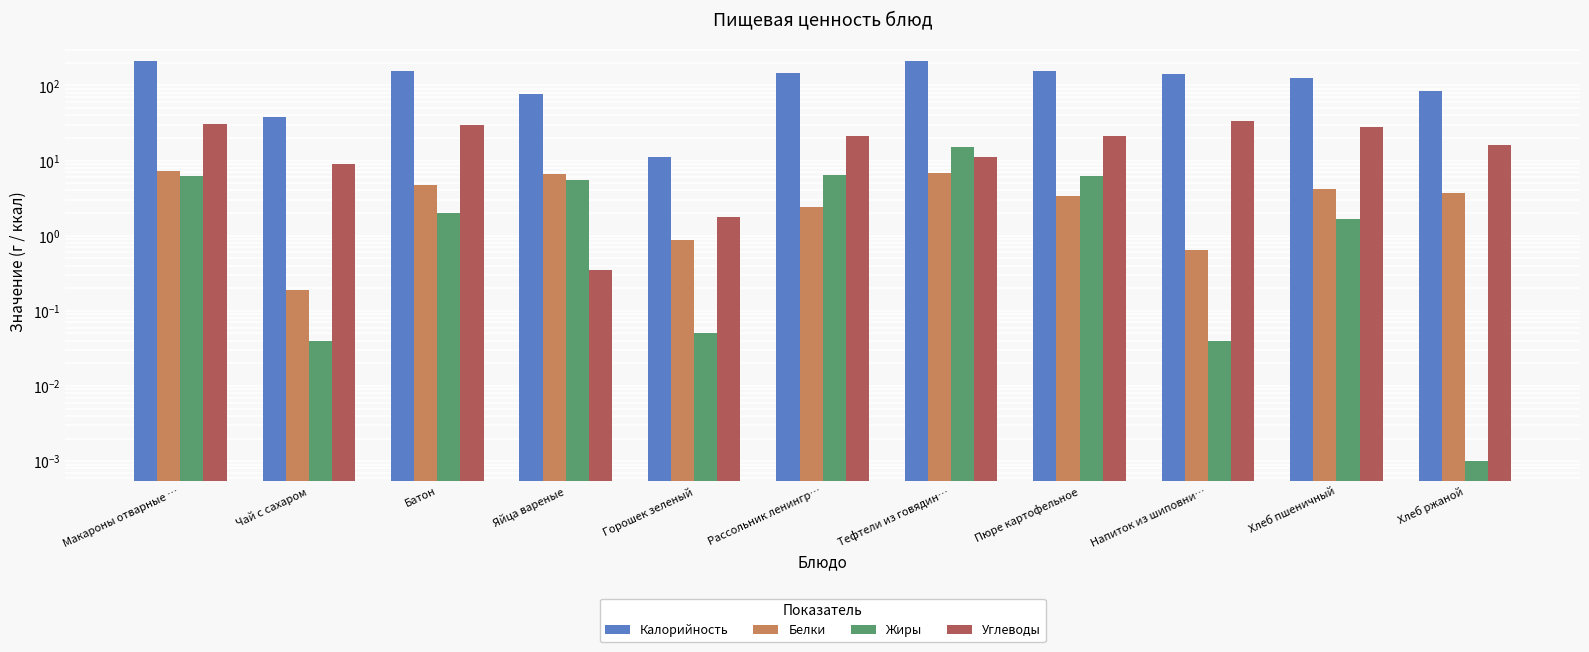

Where does the Жиры series first go above 2?

Макароны отварные …